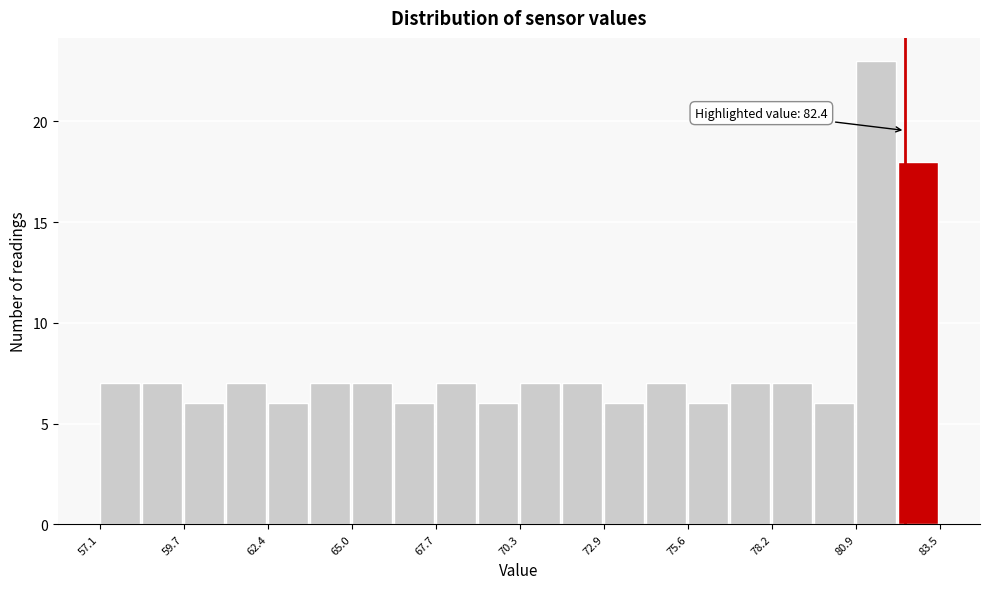

Around what value on the x-axis is the tallest bar? Give the approximate position of its centre, as read against the axis.

81.5